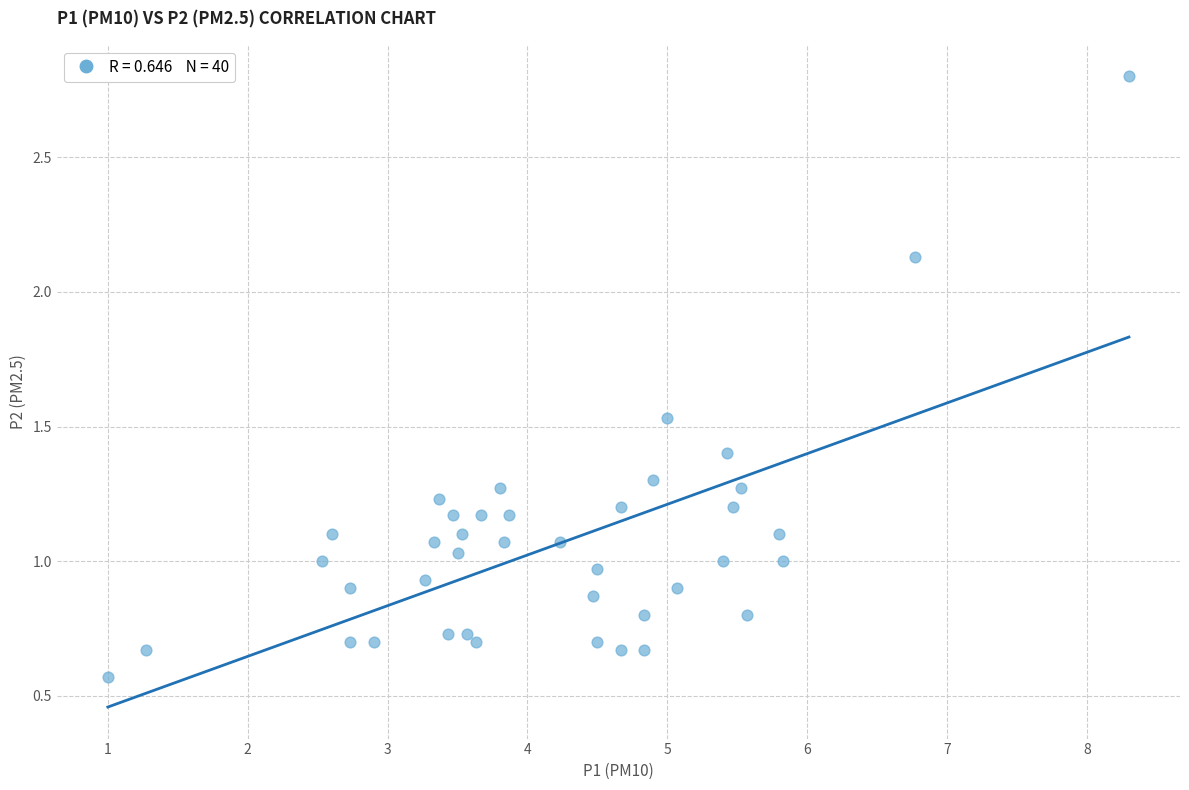

What is the range of Y values (max minus min)?

2.2